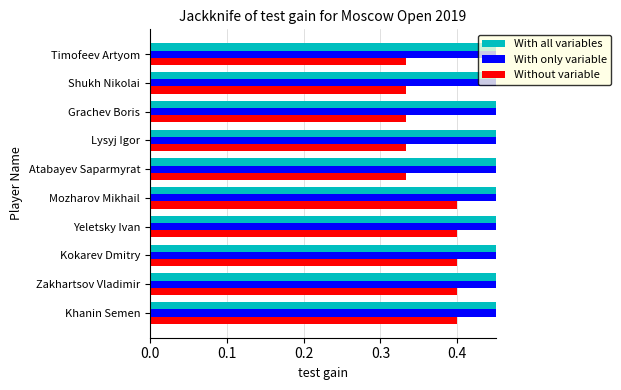

Which series has the largest total across all categories?

With only variable